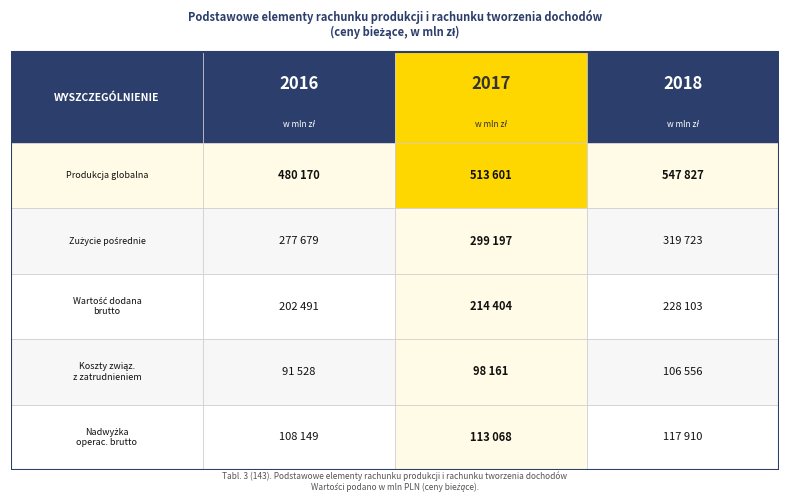

What is the difference between the maximum and minimum values in the Nadwyżka operacyjna brutto series?

9761